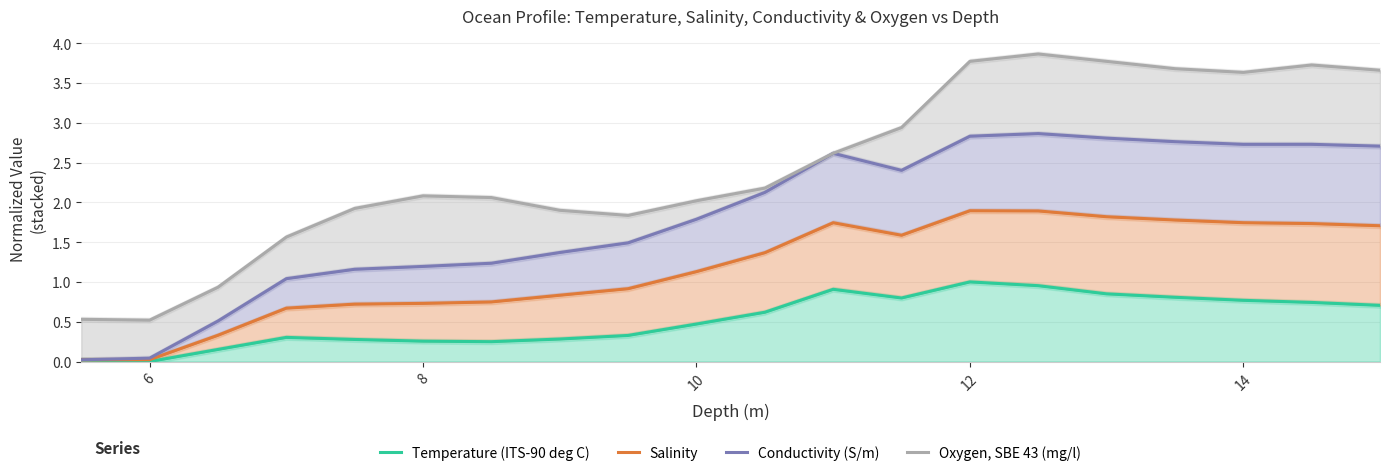

True or false: Temperature (ITS-90 deg C) has more than 1 interior local peaks.

True